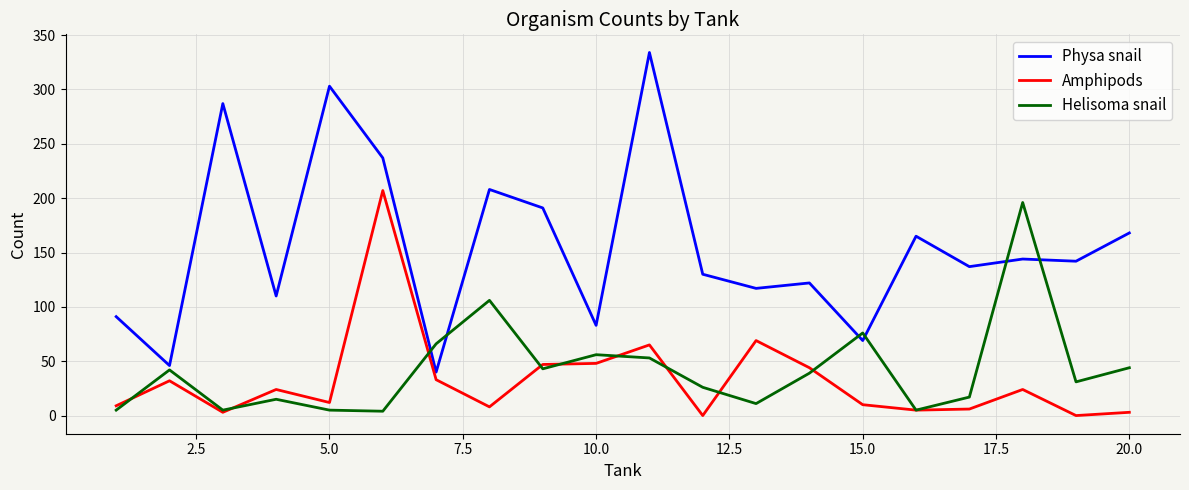

Which series has the largest range (max minus min)?

Physa snail